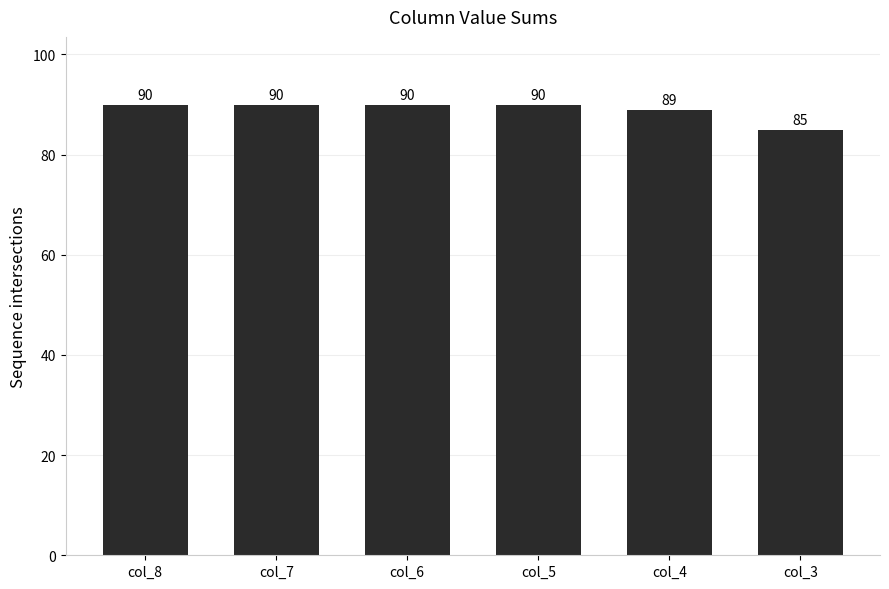

What is the approximate value at col_5?

90